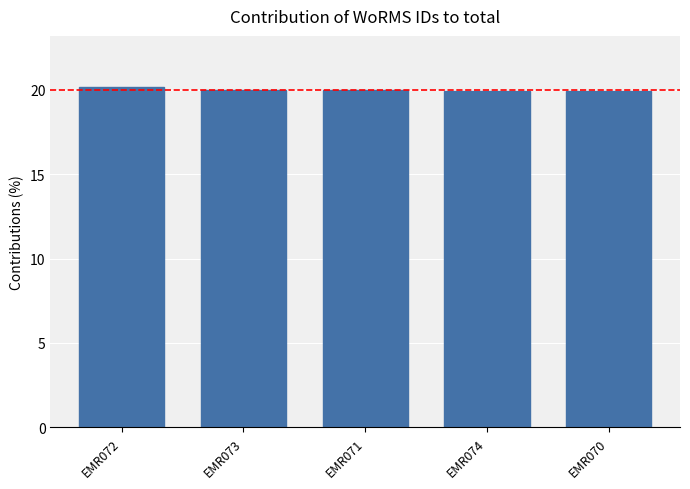

The chart shows a value of 35.7 at EMR071. True or false?

False